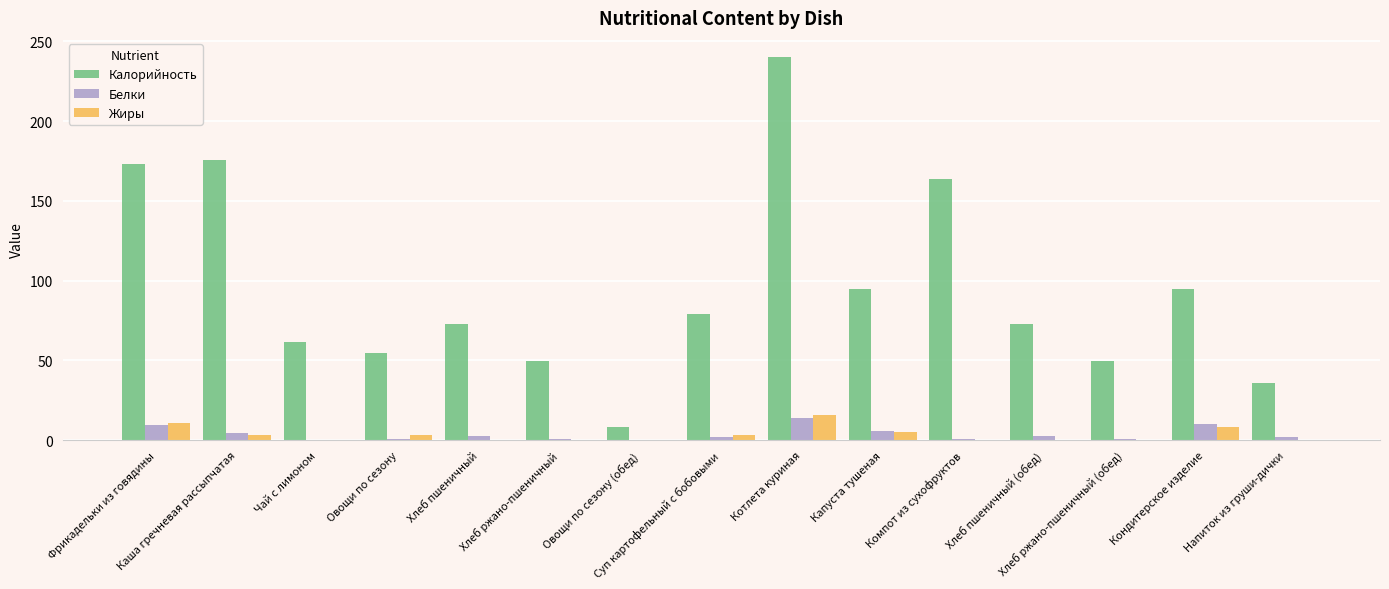

What are all the series names shown in the legend?

Калорийность, Белки, Жиры